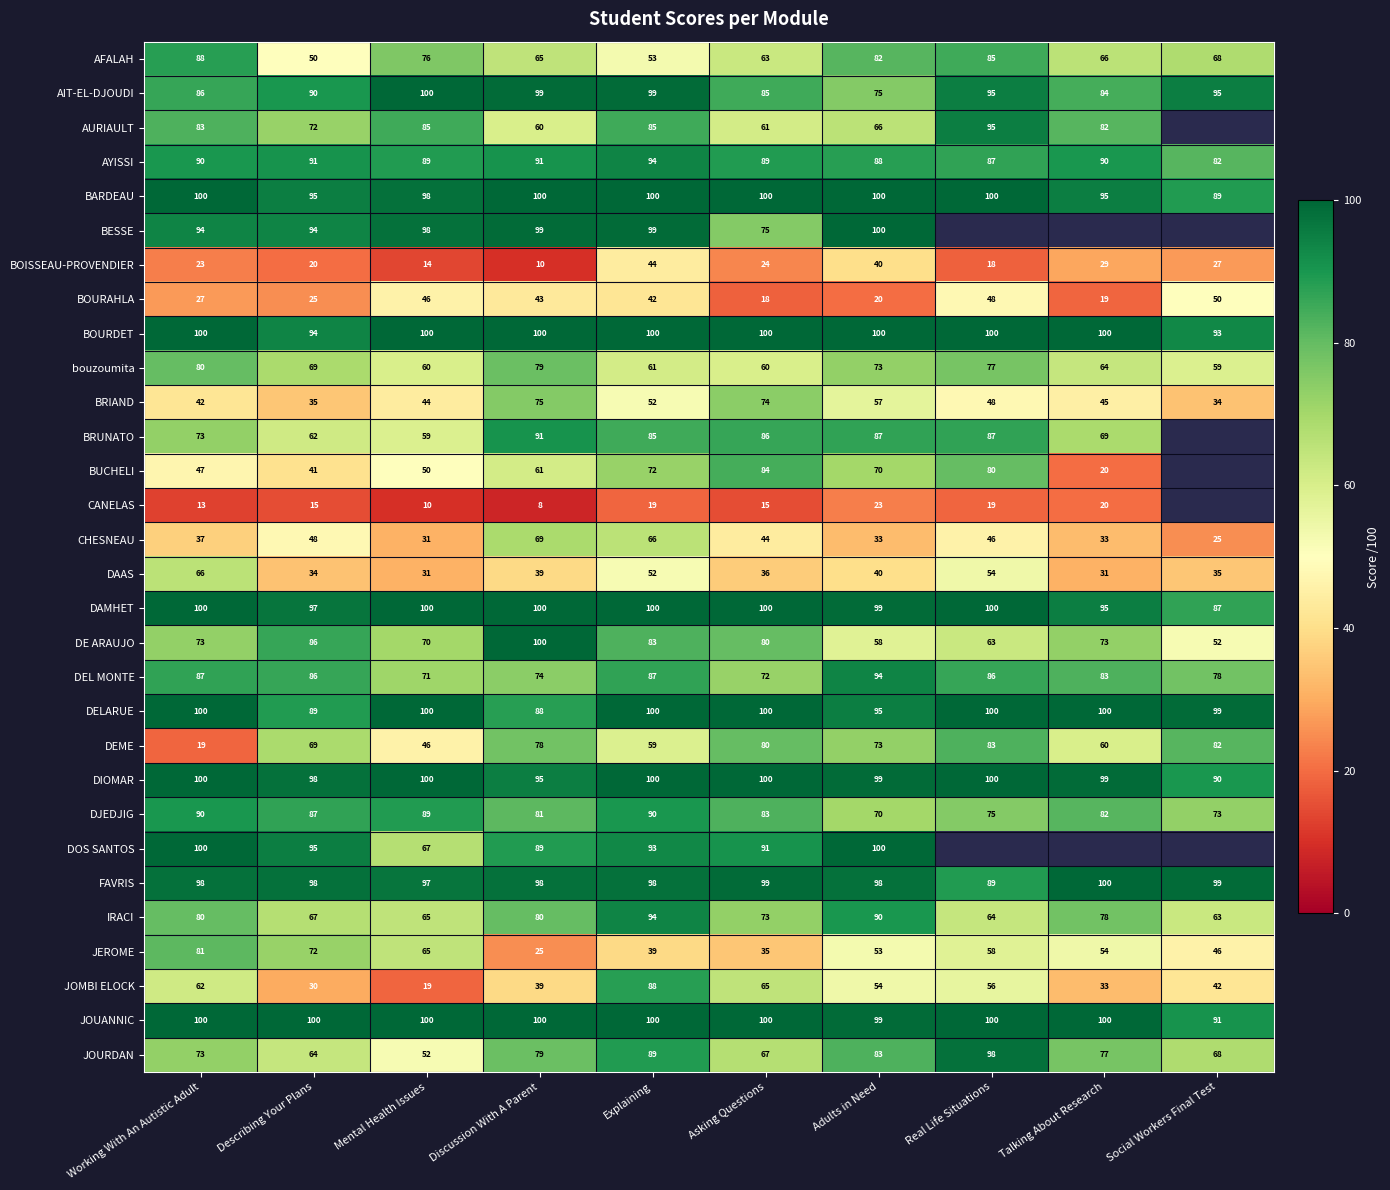

What is the total value across all series at Discussion With A Parent?

2215